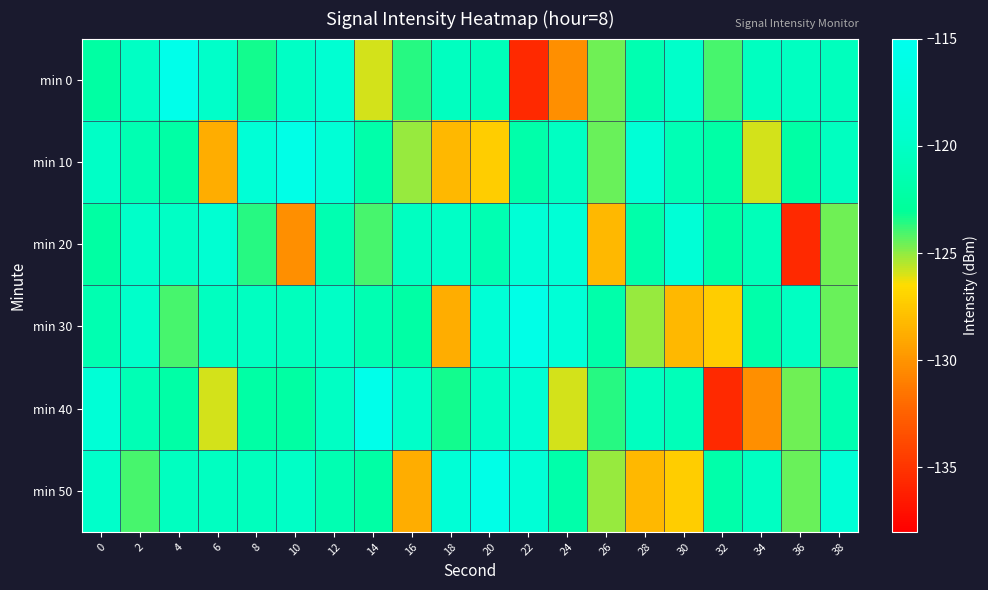

At 24, list the series in order from largest to smallest.

min 20, min 30, min 10, min 50, min 40, min 0